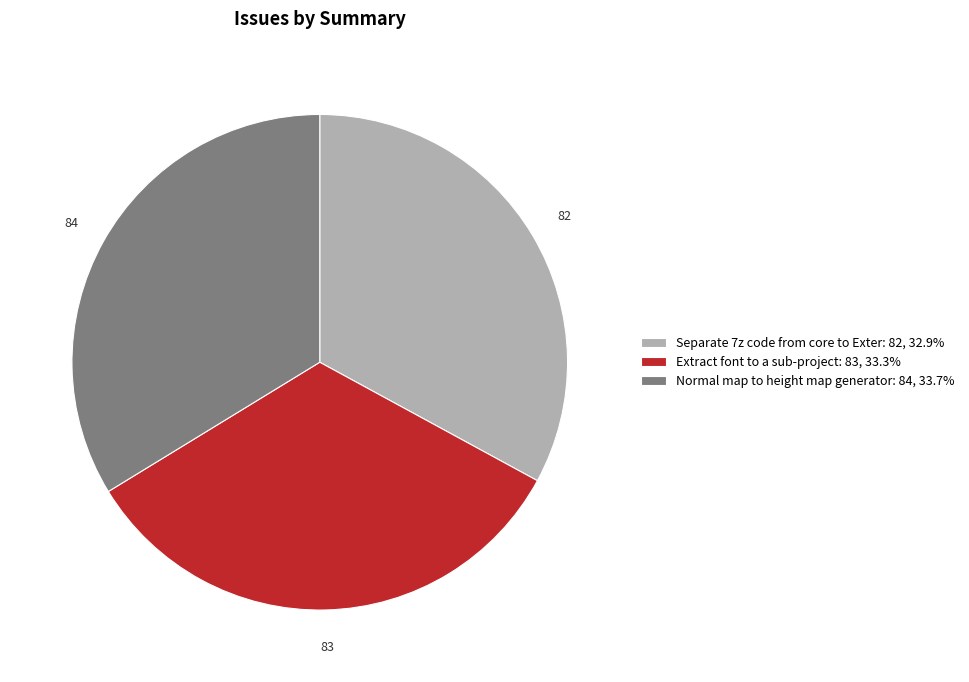

What is the ratio of the value at Separate 7z code from core to Exter: 82, 32.9% to the value at Normal map to height map generator: 84, 33.7%?

1.0